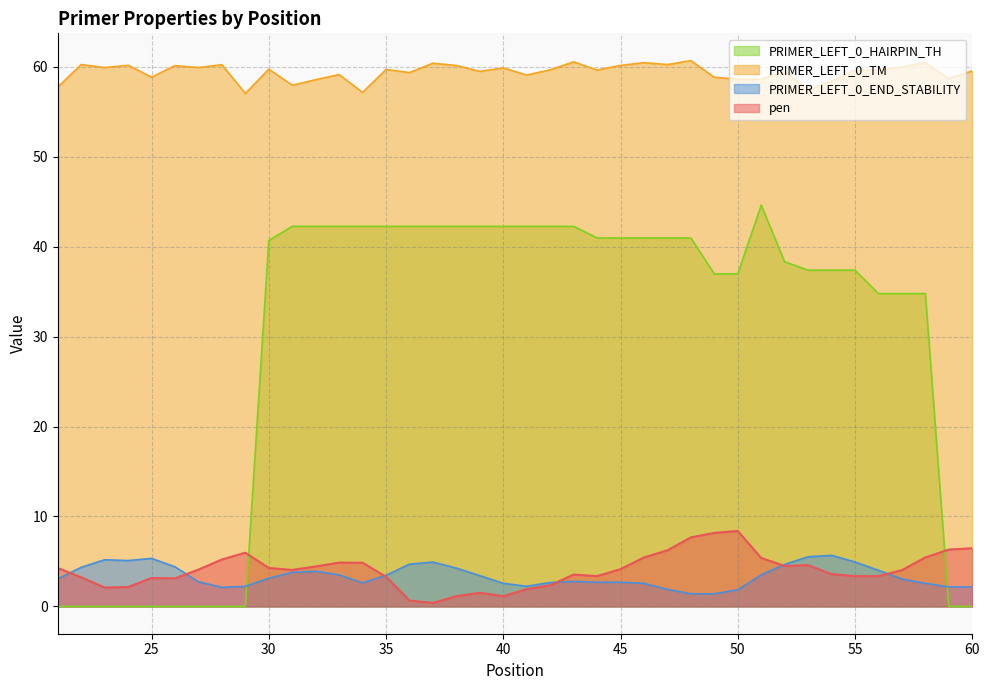

Reading left to right, list all the values displayed in this chart.

pen: 4.3	3.2	2.1	2.2	3.2	3.1	4.1	5.2	6.0	4.3	4.1	4.4	4.9	4.9	3.3	0.7	0.4	1.1	1.5	1.1	1.9	2.3	3.5	3.4	4.1	5.4	6.2	7.7	8.2	8.4	5.4	4.5	4.6	3.6	3.4	3.4	4.0	5.4	6.3	6.5
PRIMER_LEFT_0_TM: 57.7	60.2	59.9	60.2	58.8	60.1	59.9	60.2	57.0	59.7	57.9	58.6	59.1	57.1	59.7	59.3	60.4	60.1	59.5	59.9	59.1	59.7	60.5	59.6	60.1	60.4	60.2	60.7	58.8	58.6	58.6	59.5	57.4	58.4	59.6	59.6	60.0	60.4	58.7	59.5
PRIMER_LEFT_0_END_STABILITY: 3.1	4.3	5.2	5.1	5.3	4.4	2.7	2.1	2.2	3.1	3.8	3.9	3.5	2.6	3.5	4.7	4.9	4.3	3.4	2.6	2.2	2.7	2.8	2.7	2.7	2.6	1.9	1.4	1.4	1.9	3.5	4.7	5.5	5.7	4.9	4.0	3.1	2.6	2.2	2.2
PRIMER_LEFT_0_HAIRPIN_TH: 0.0	0.0	0.0	0.0	0.0	0.0	0.0	0.0	0.0	40.7	42.2	42.2	42.2	42.2	42.2	42.2	42.2	42.2	42.2	42.2	42.2	42.2	42.2	41.0	41.0	41.0	41.0	41.0	37.0	37.0	44.6	38.3	37.4	37.4	37.4	34.8	34.8	34.8	0.0	0.0